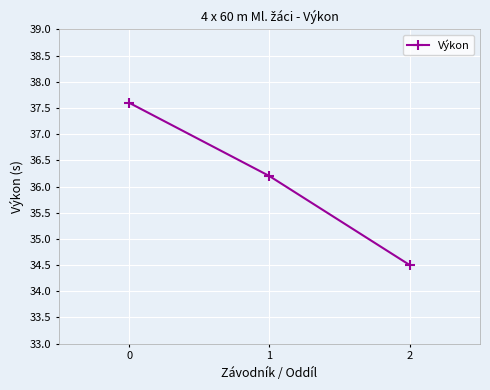

Approximately how many times larger is the value at 1 compared to 0?

1.0